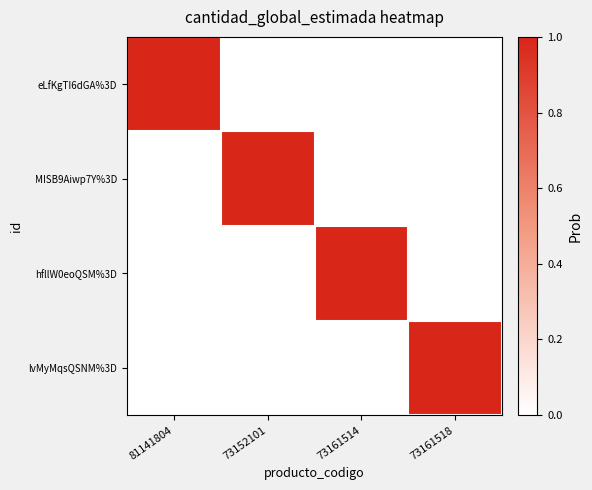

Reading left to right, list all the values displayed in this chart.

eLfKgTI6dGA%3D: 81141804=1	73152101=0	73161514=0	73161518=0
MISB9Aiwp7Y%3D: 81141804=0	73152101=1	73161514=0	73161518=0
hfllW0eoQSM%3D: 81141804=0	73152101=0	73161514=1	73161518=0
lvMyMqsQSNM%3D: 81141804=0	73152101=0	73161514=0	73161518=1